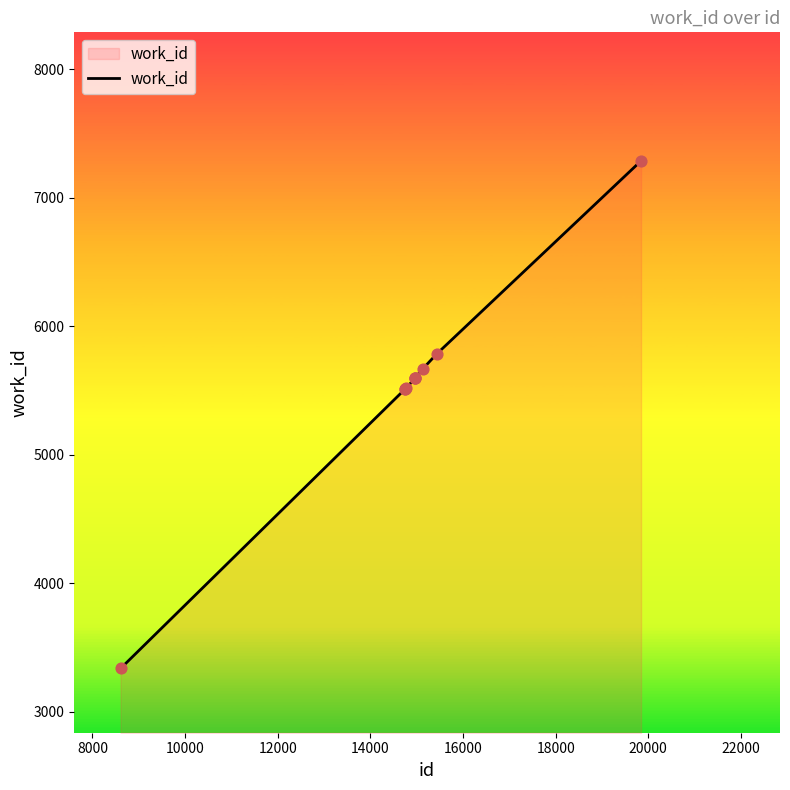

What is the greatest value displayed?

7286